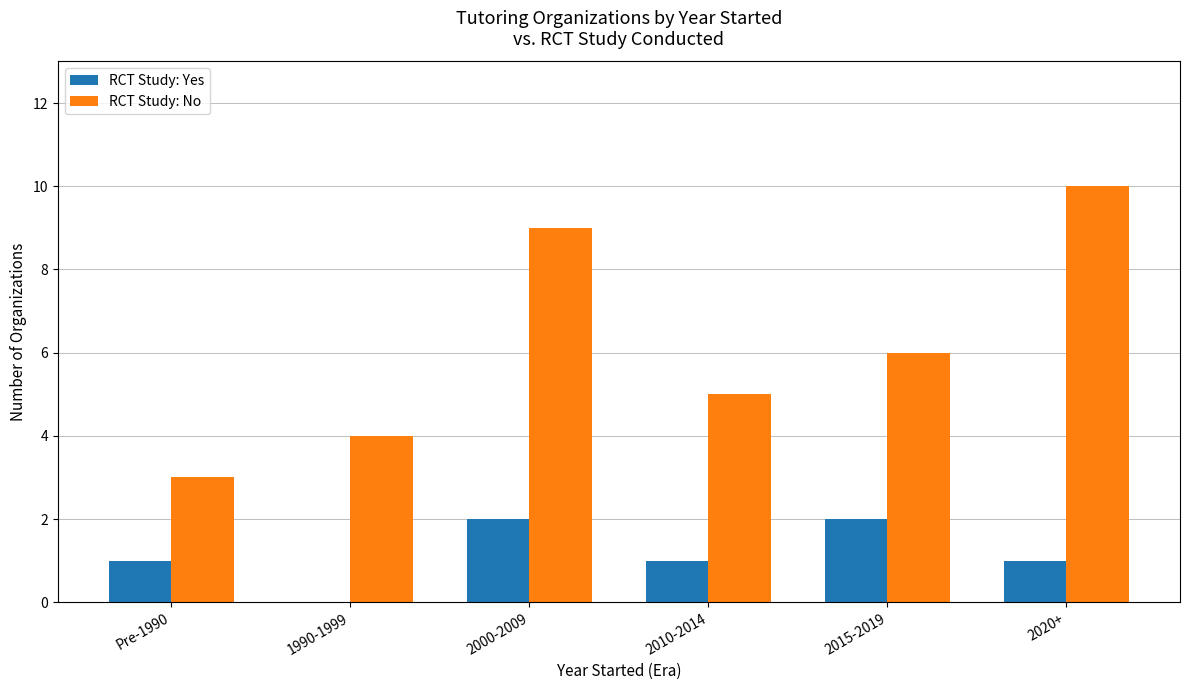

Is the value of RCT Study: Yes at 1990-1999 greater than the value of RCT Study: No at 1990-1999?

No